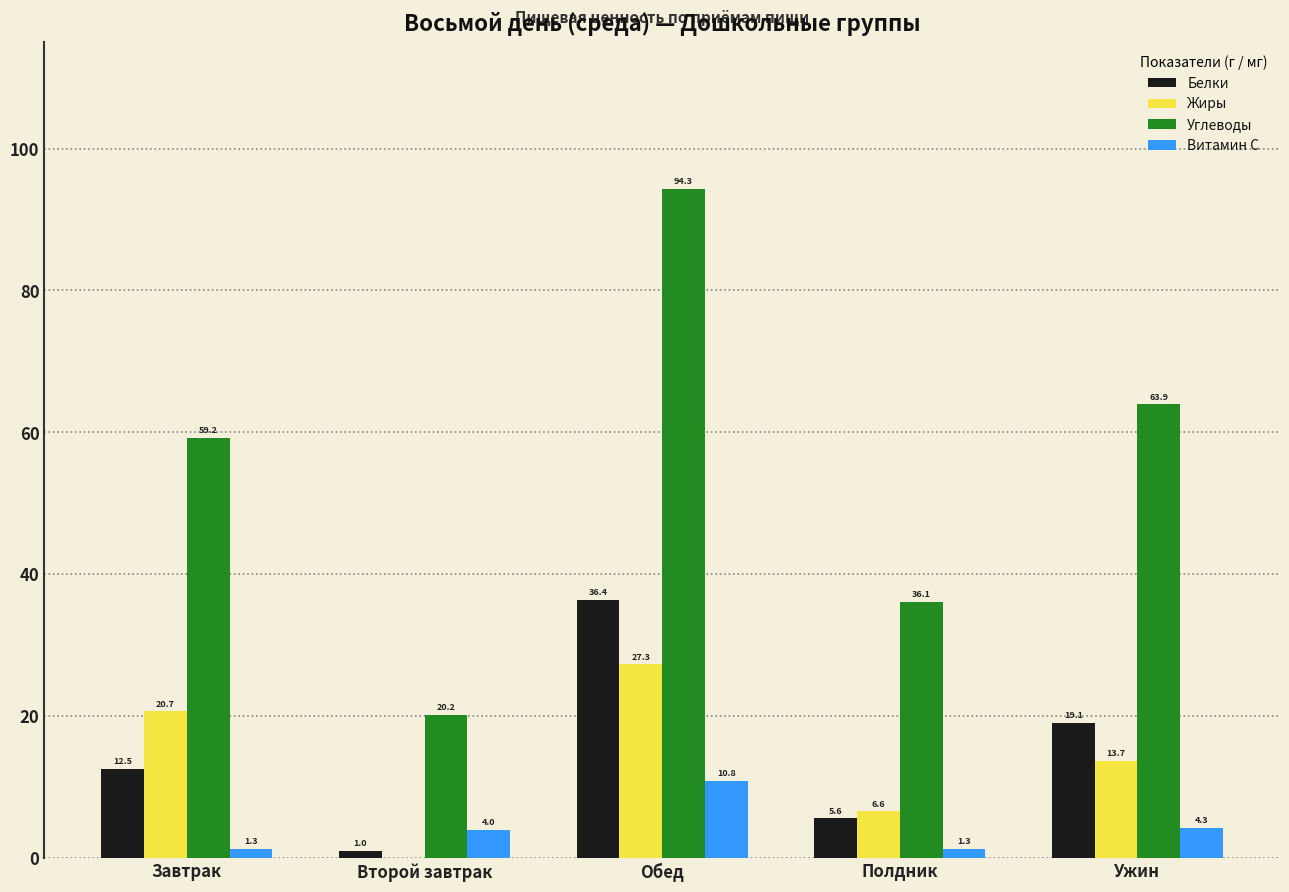

What is the total value across all series at Полдник?

49.6